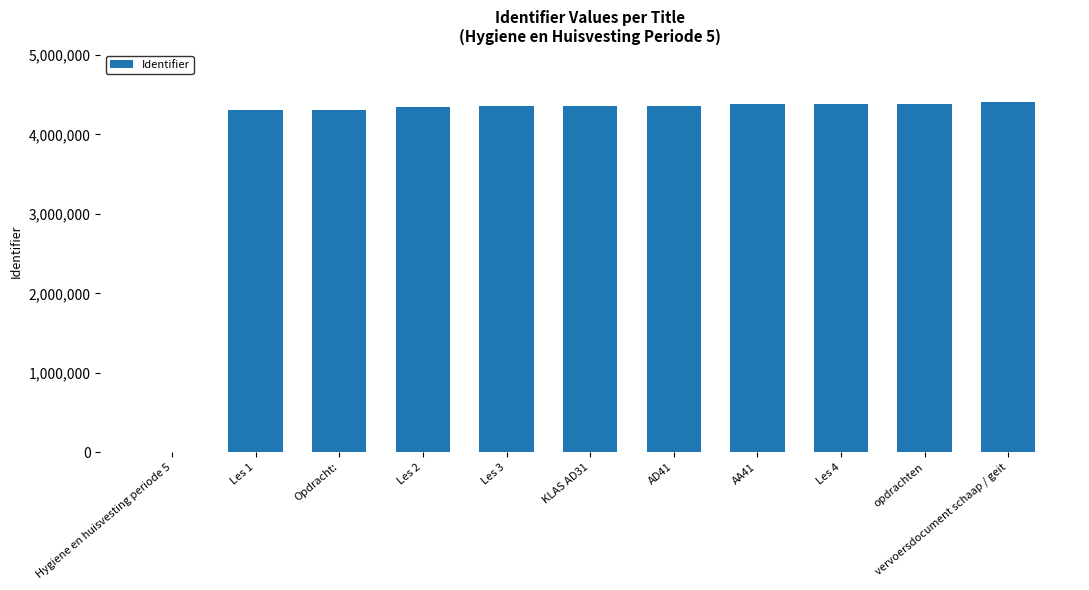

How many data points does each series have?

11